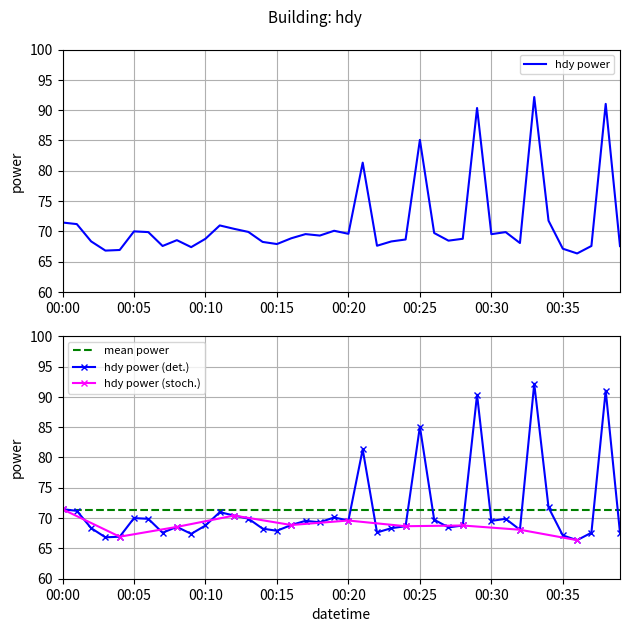

What is the maximum value for hdy power?

92.2